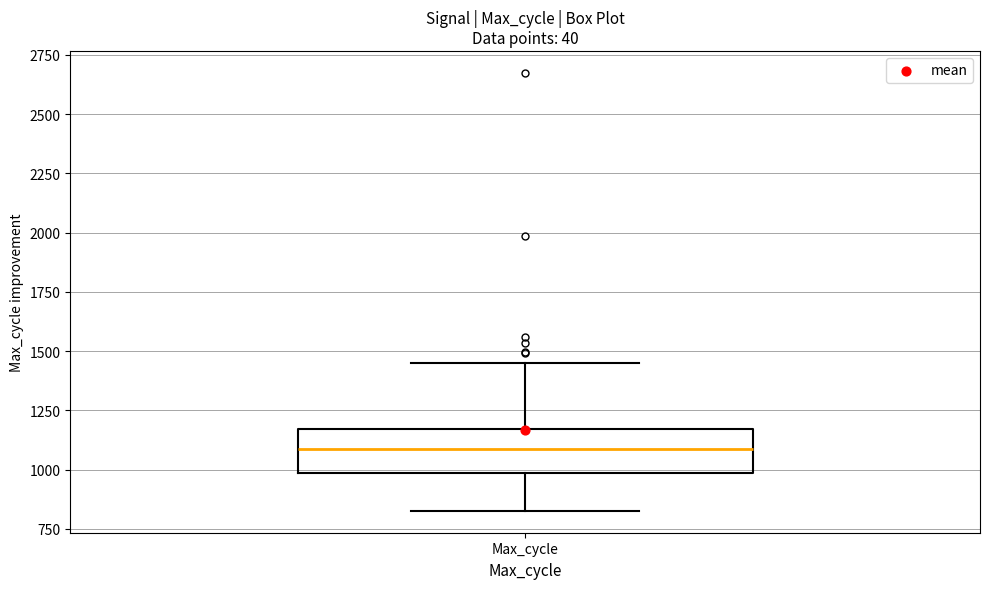

Where does the upper whisker of the box for Max_cycle end on the y-axis? The values are not printed on the chart, so give them approximately, as read against the axis.

1450